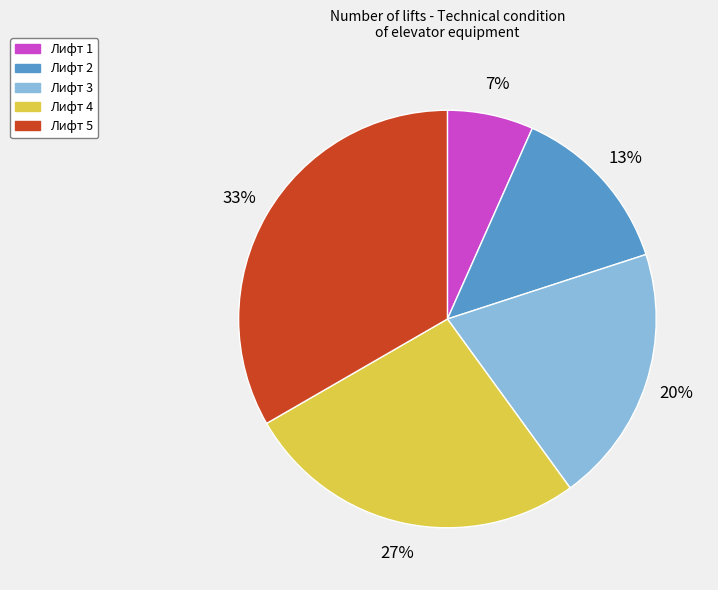

What is the ratio of the value at Лифт 3 to the value at Лифт 2?

1.5